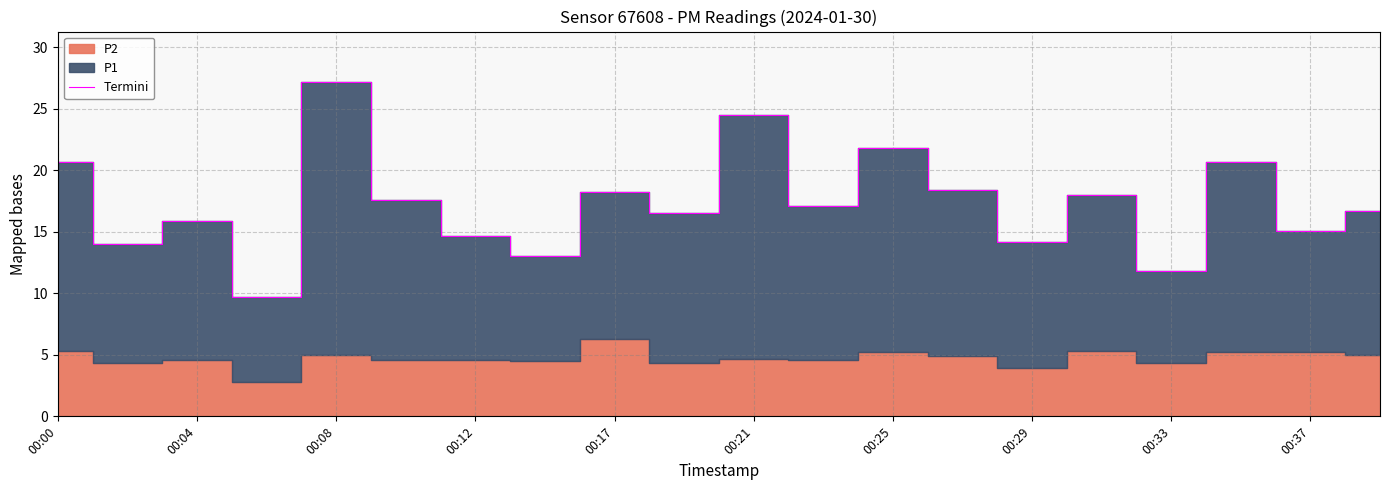

What is the difference between the maximum and minimum values?

17.5